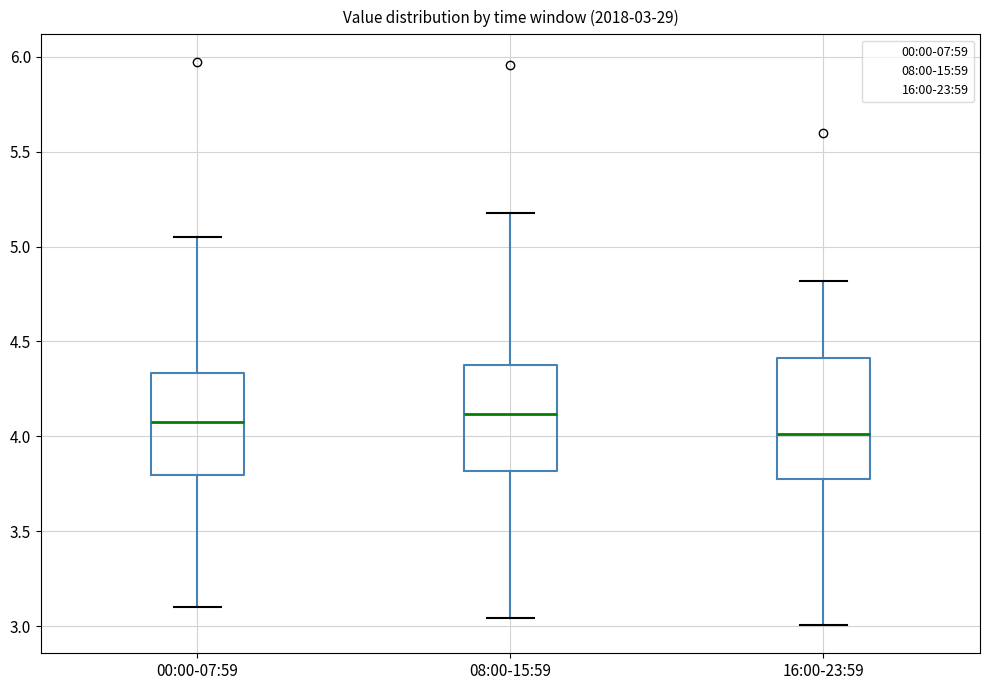

Which box has the lowest median line?

16:00-23:59